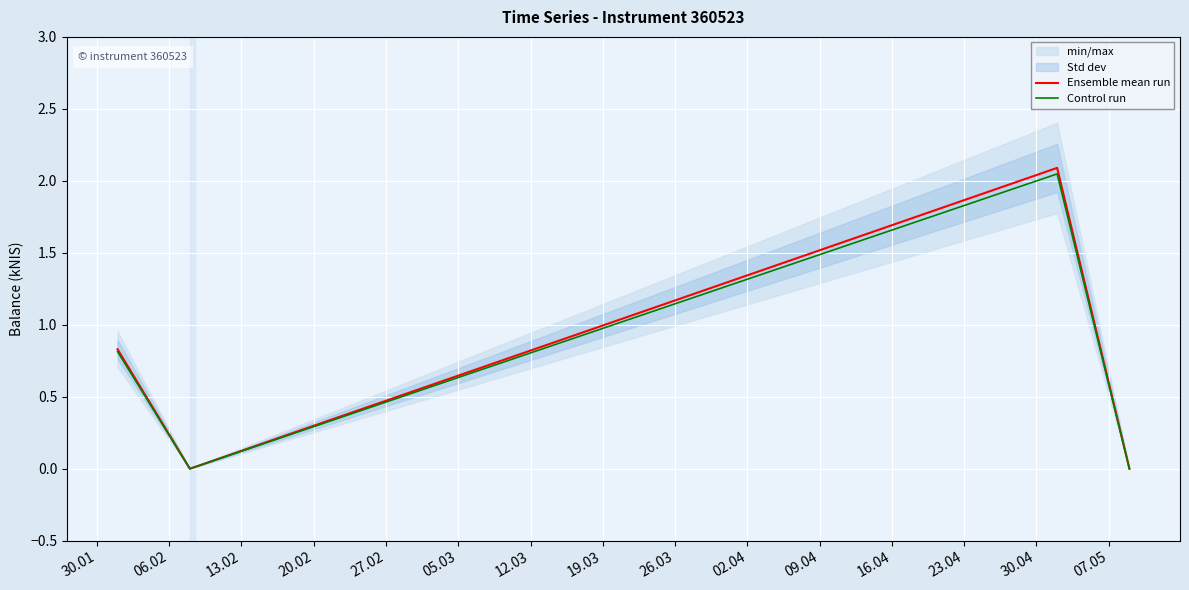

What is the difference between the maximum and minimum values in the Control run series?

2.0